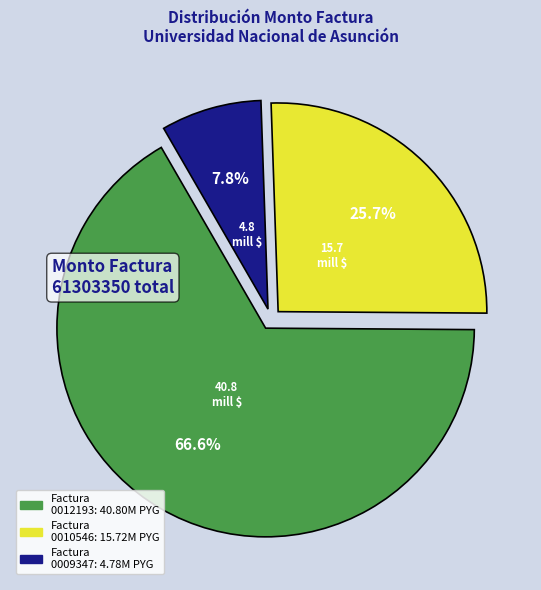

Is there a majority slice in this chart?

Yes